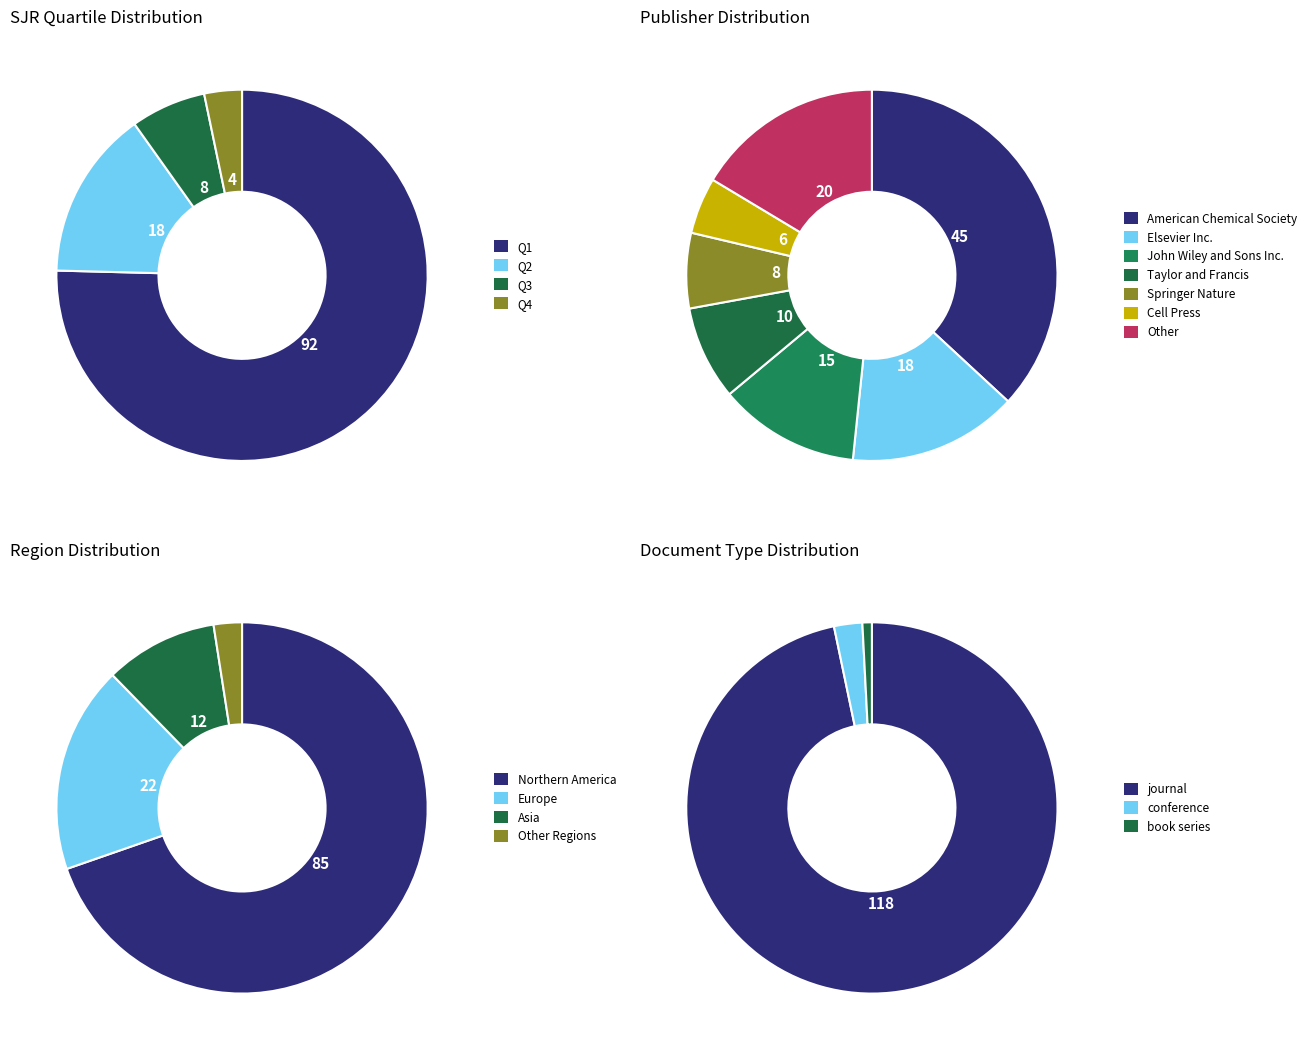

What is the difference between the highest and lowest values at Q3?

8